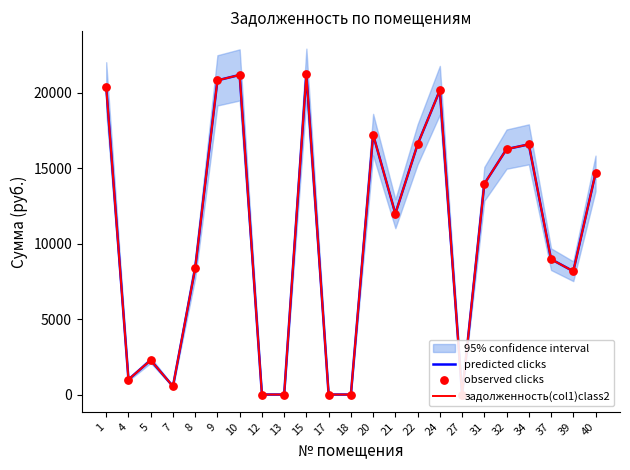

At which category is the sum across all series the highest?

15